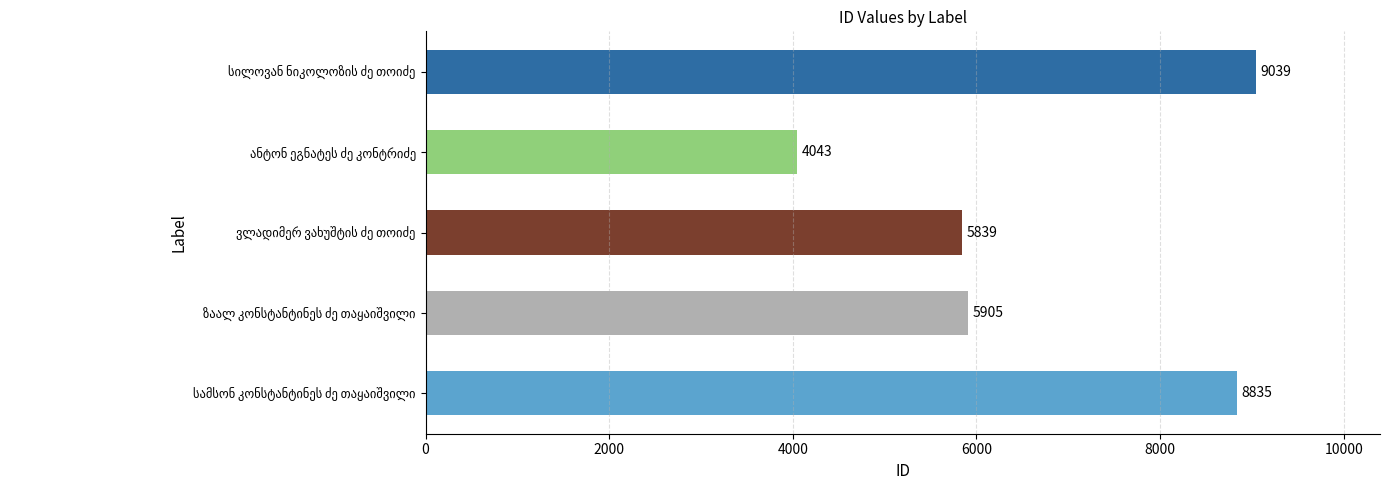

Does the chart contain any negative values?

No